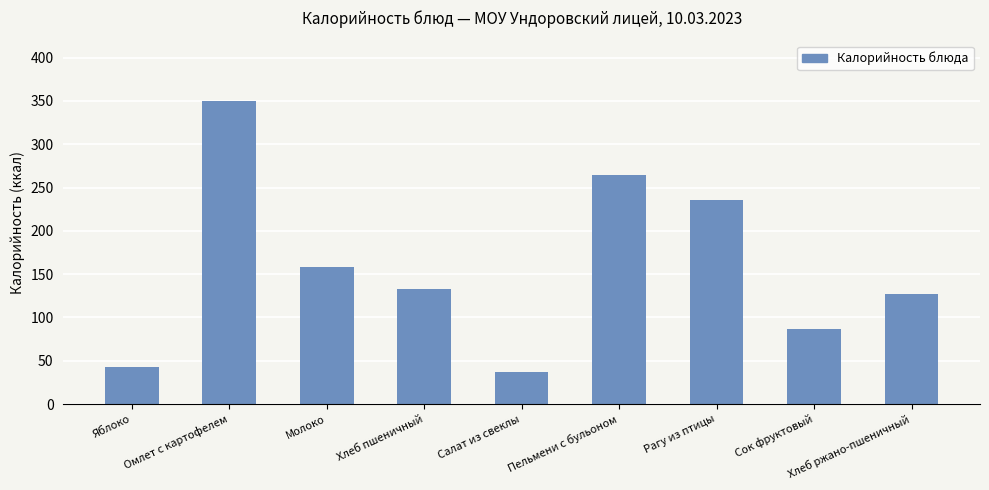

Which label corresponds to the largest value in the chart?

Омлет с картофелем